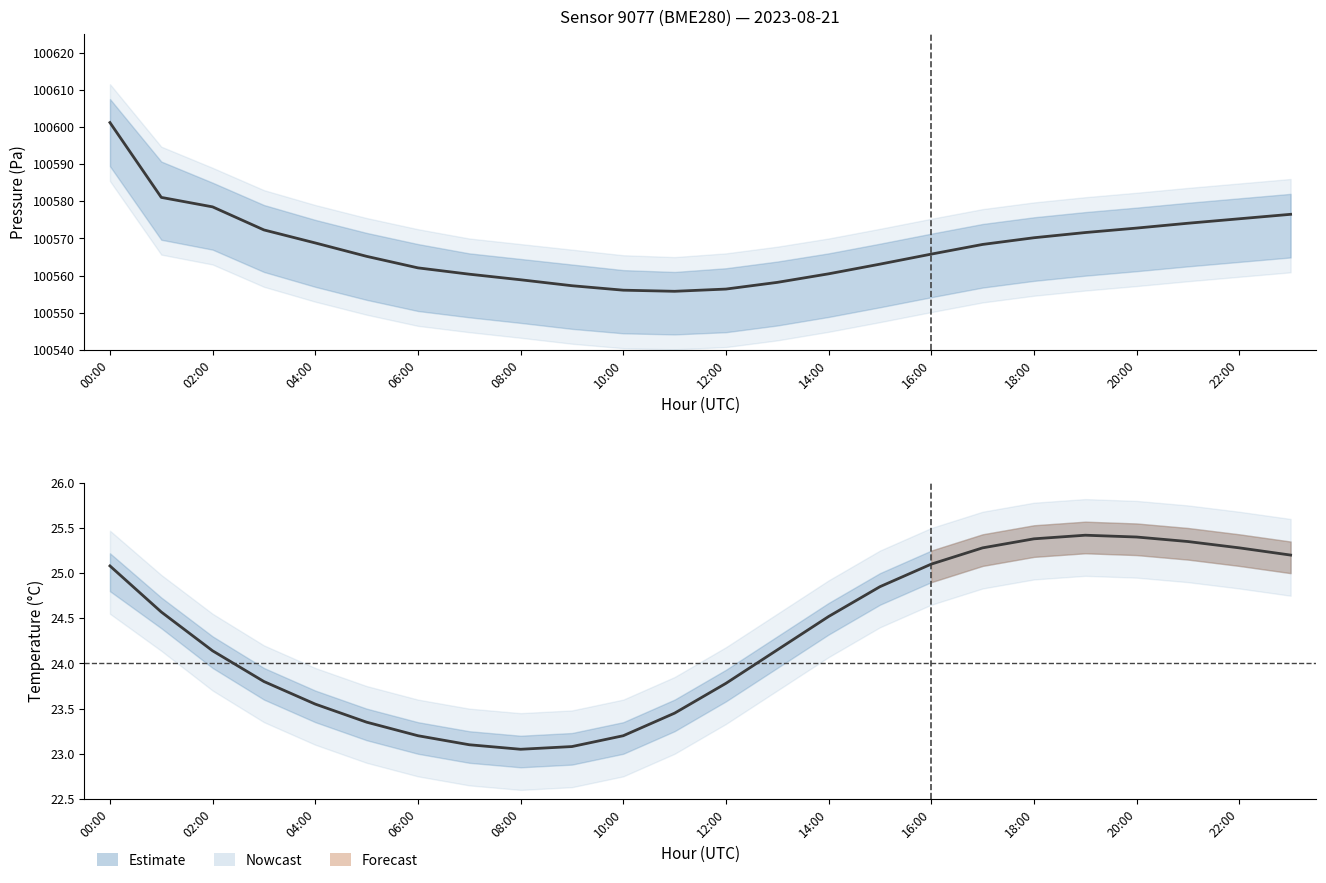

What is the value of the pressure point at the 8th from the left?

100560.4